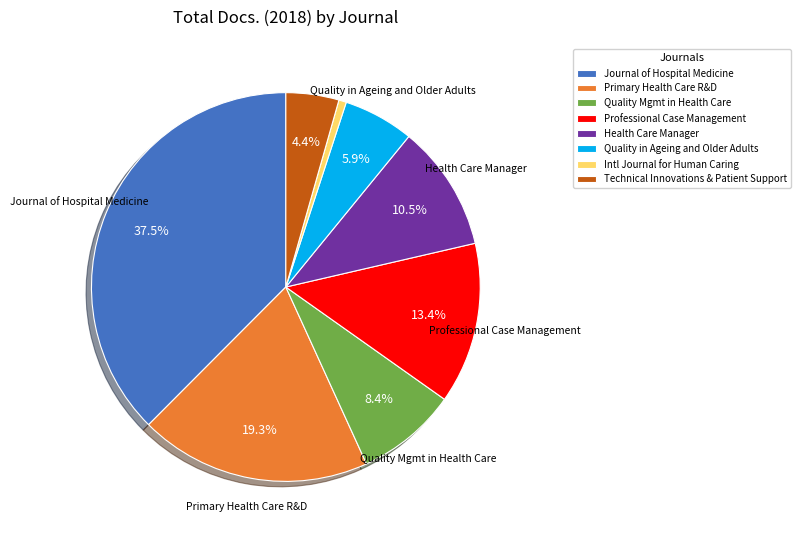

What is the largest slice in the pie chart?

Journal of Hospital Medicine